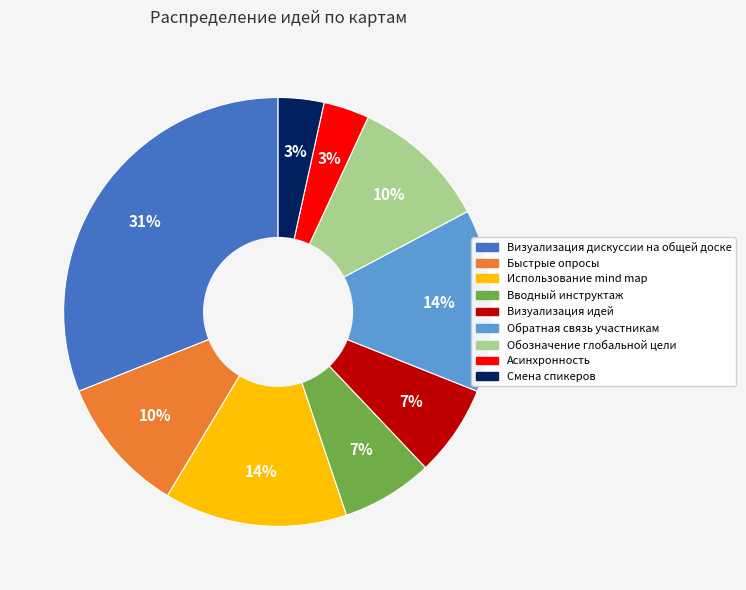

Is it true that Визуализация дискуссии на общей доске is 31% of the pie?

True